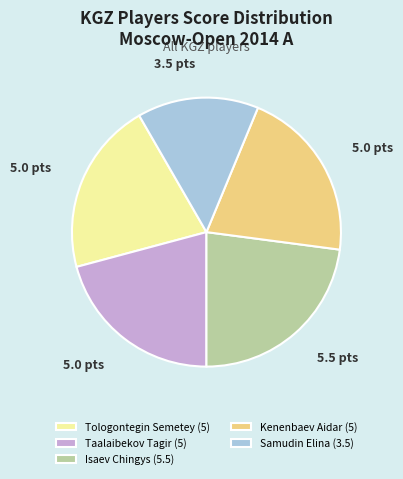

What is the largest slice in the pie chart?

Isaev Chingys